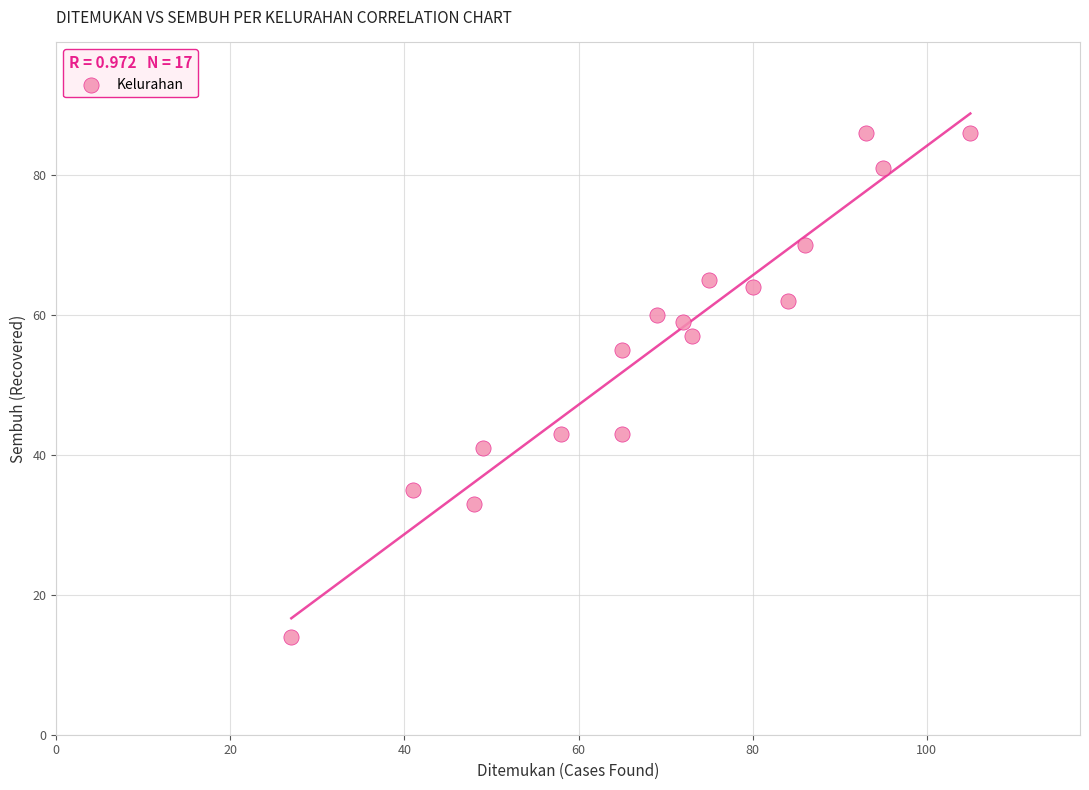

What Y value in the scatter plot is closest to 50?

55